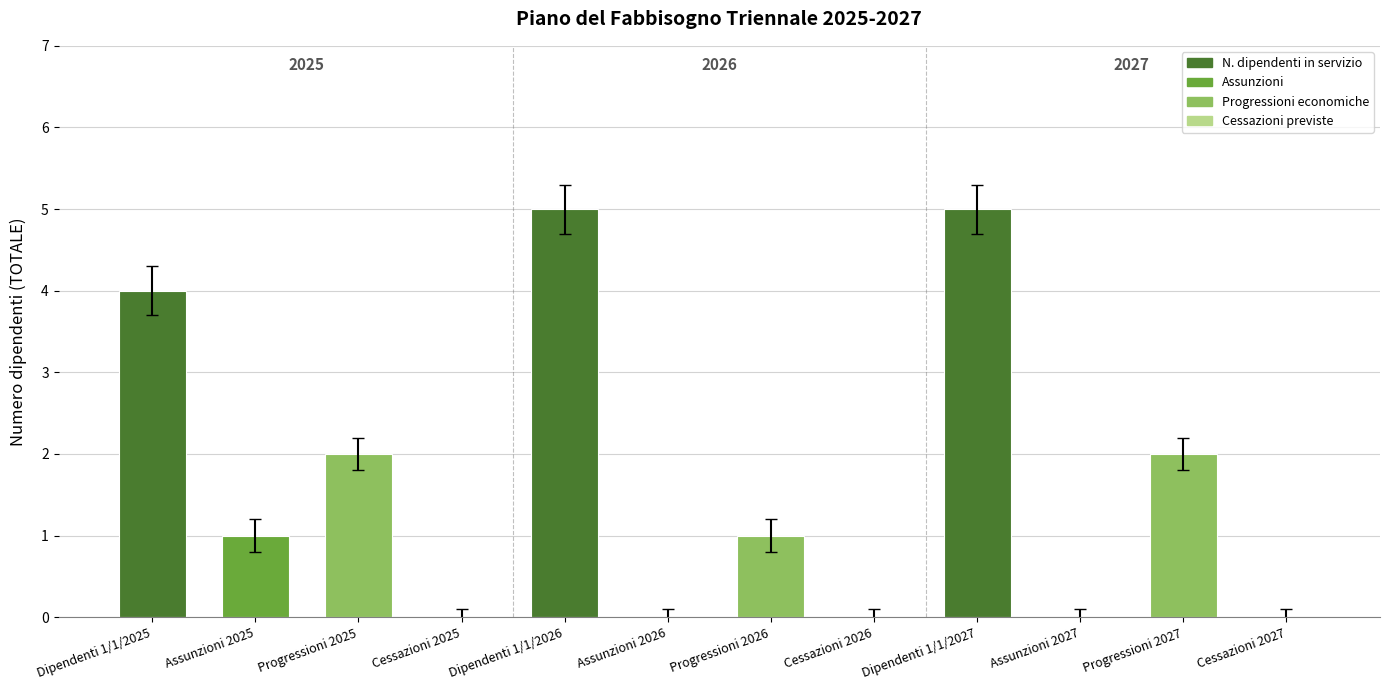

What is the change in value from Assunzioni 2026 to Progressioni 2027?

+2